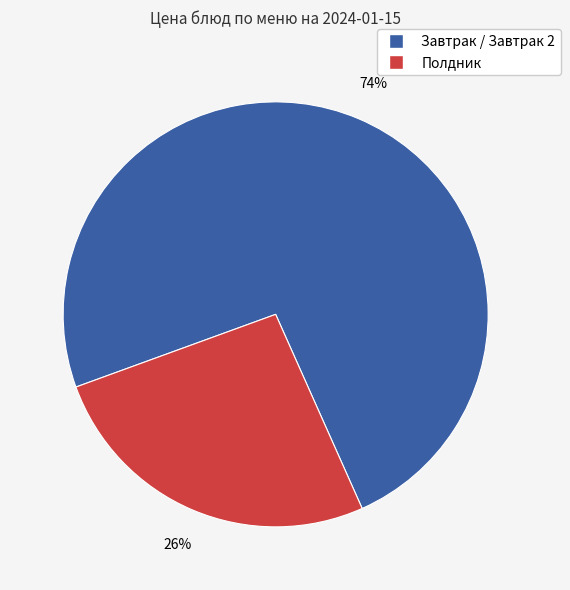

To the nearest percent, what portion does Завтрак / Завтрак 2 represent?

74%